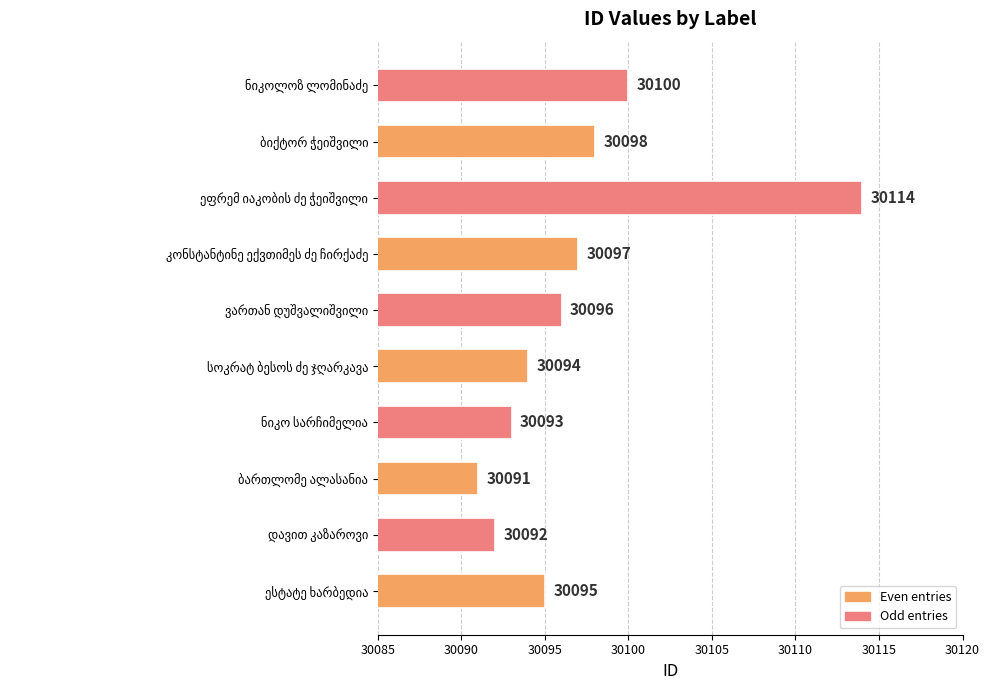

What is the average value?

30097